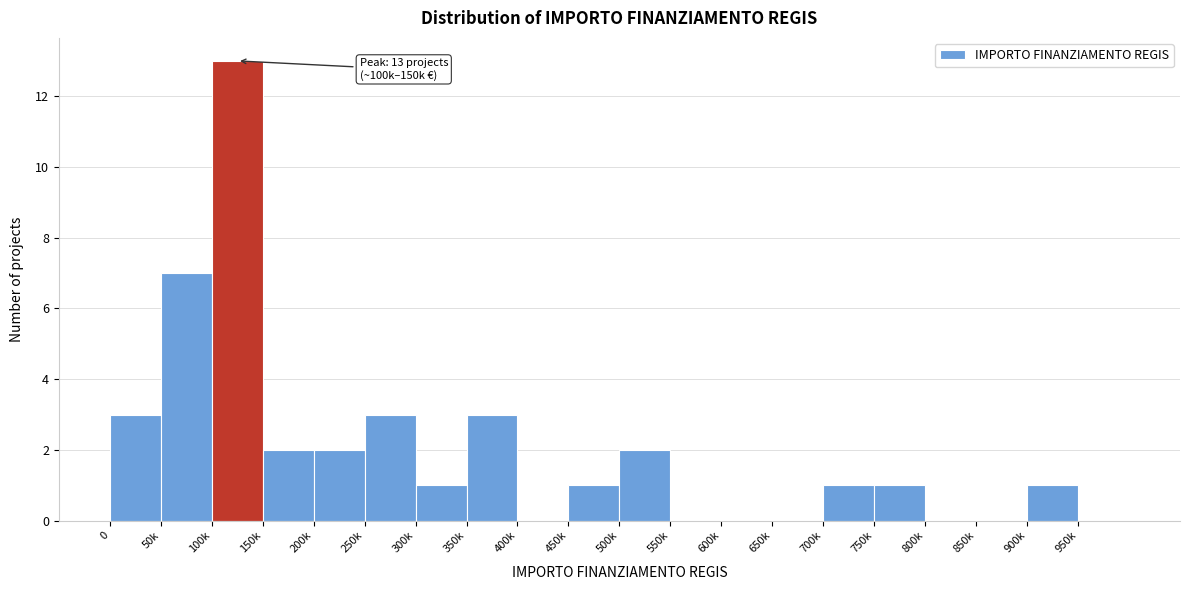

Reading left to right, transcribe all the data shown in this chart.

0=3	50k=7	100k=13	150k=2	200k=2	250k=3	300k=1	350k=3	400k=0	450k=1	500k=2	550k=0	600k=0	650k=0	700k=1	750k=1	800k=0	850k=0	900k=1	950k=0